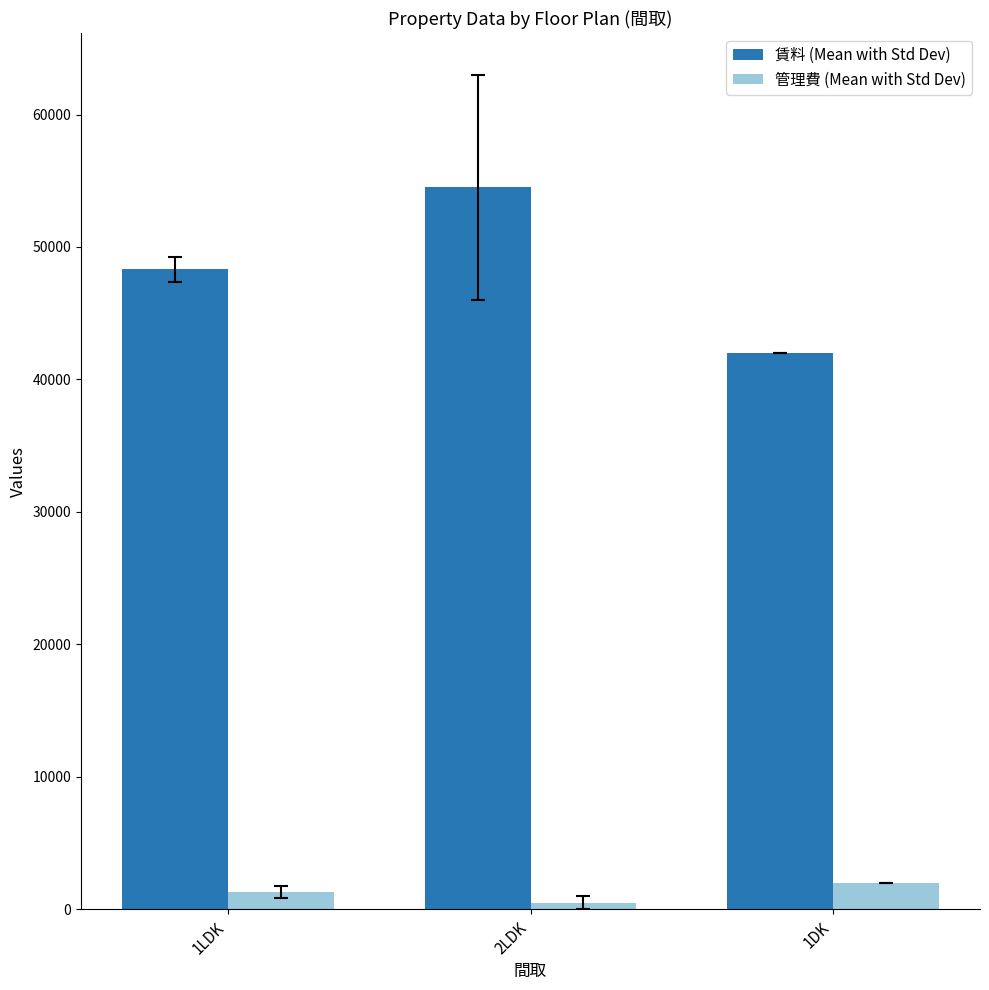

What is the difference between the 賃料 (Mean with Std Dev) values at 2LDK and 1DK?

12500.0